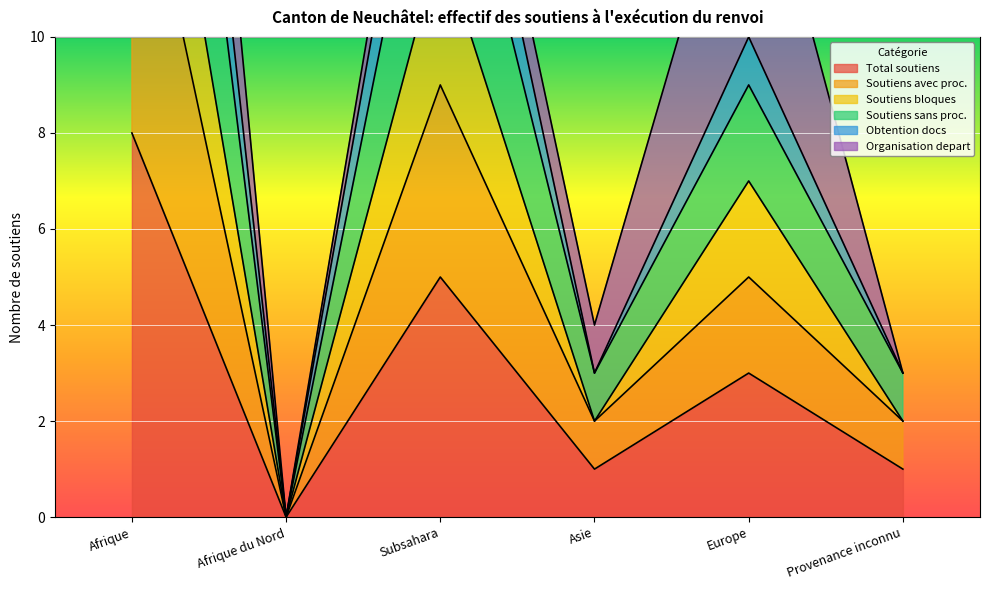

What is the sum of all Soutiens sans proc. values?

57